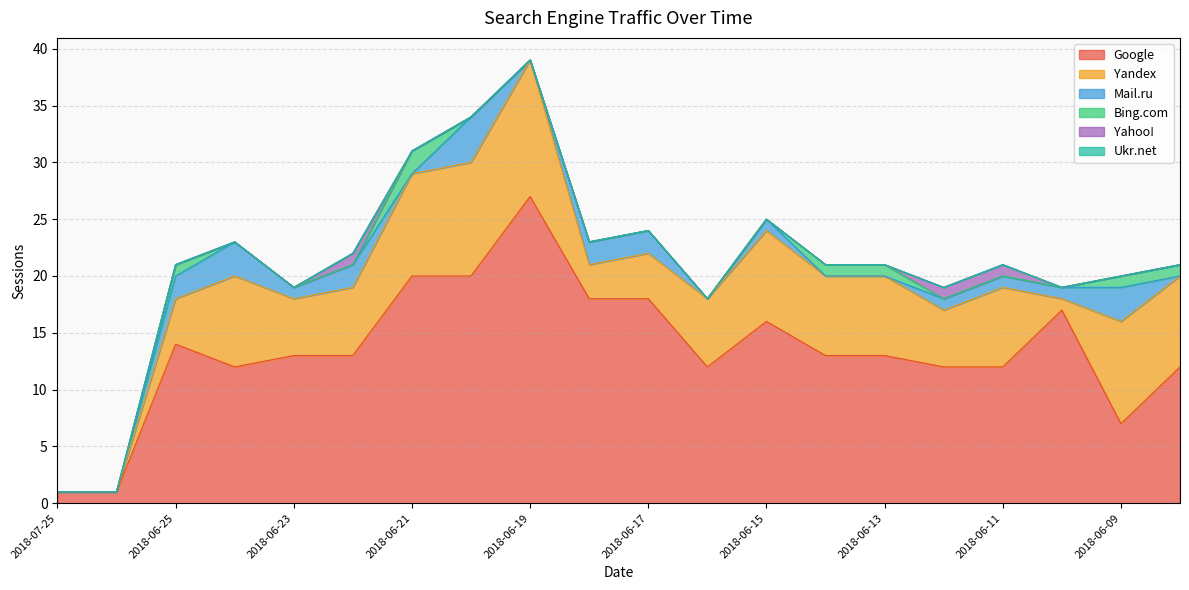

How many intersections are there between Yandex and Google?

2